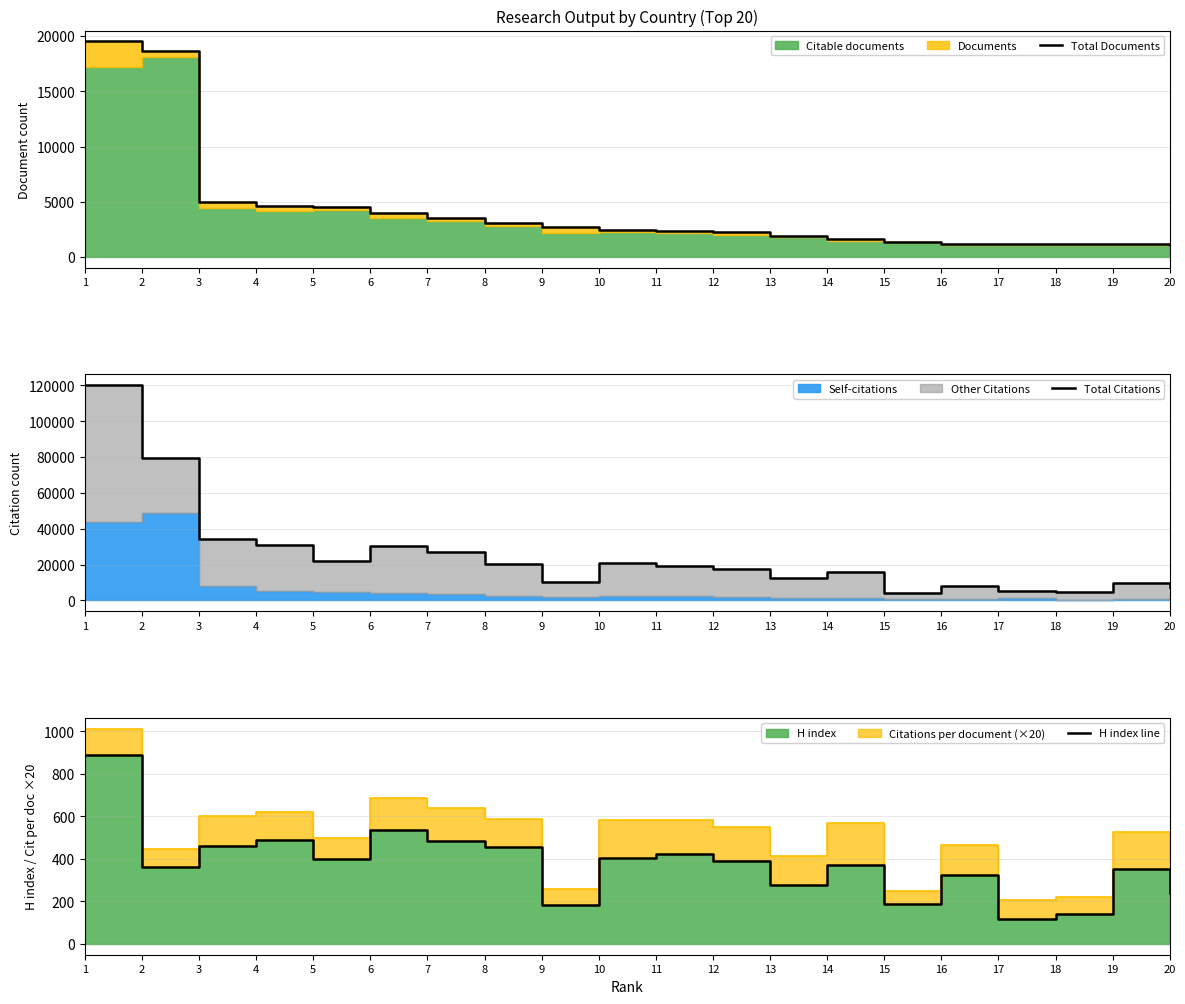

What is the spread (max minus min) of values at 19?

9523